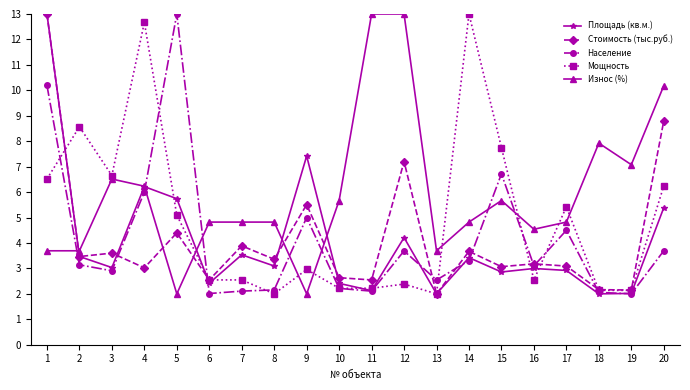

What are all the series names shown in the legend?

Площадь (кв.м.), Стоимость (тыс.руб.), Население, Мощность, Износ (%)